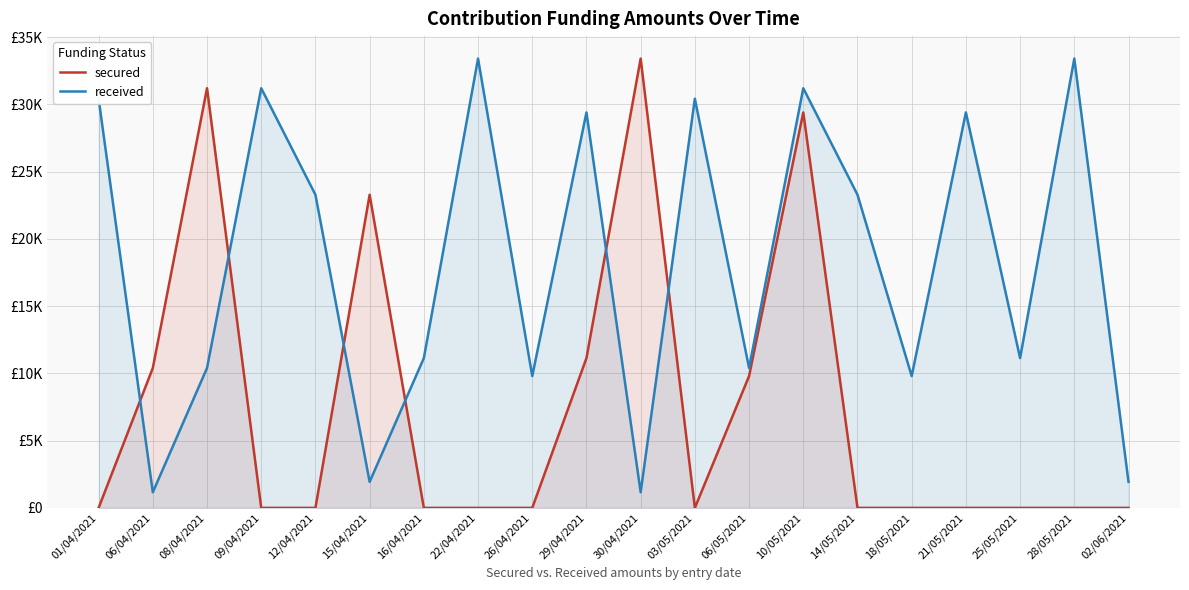

Which series changed the most between 09/04/2021 and 25/05/2021?

received